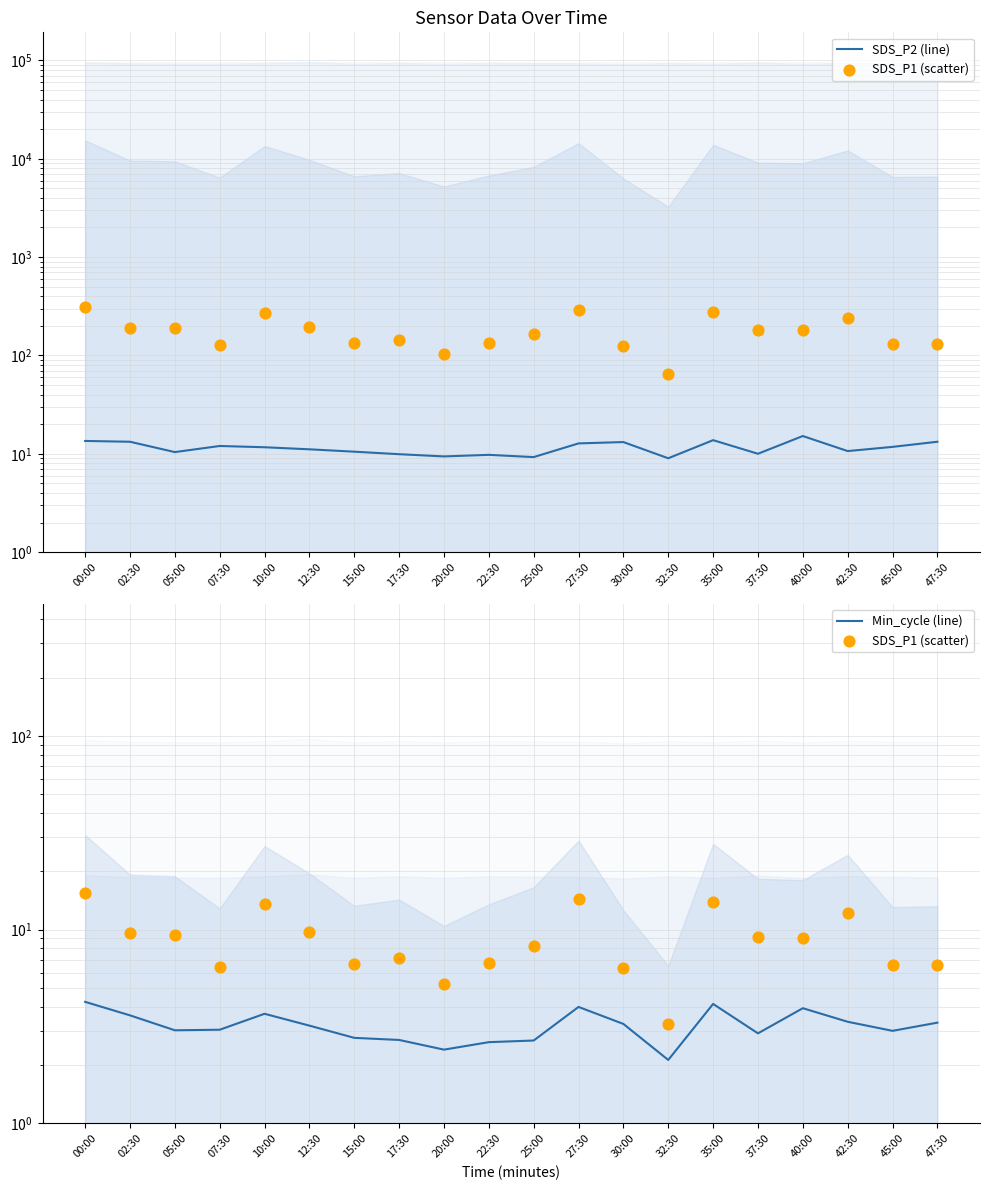

At which category is the sum across all series the highest?

00:00